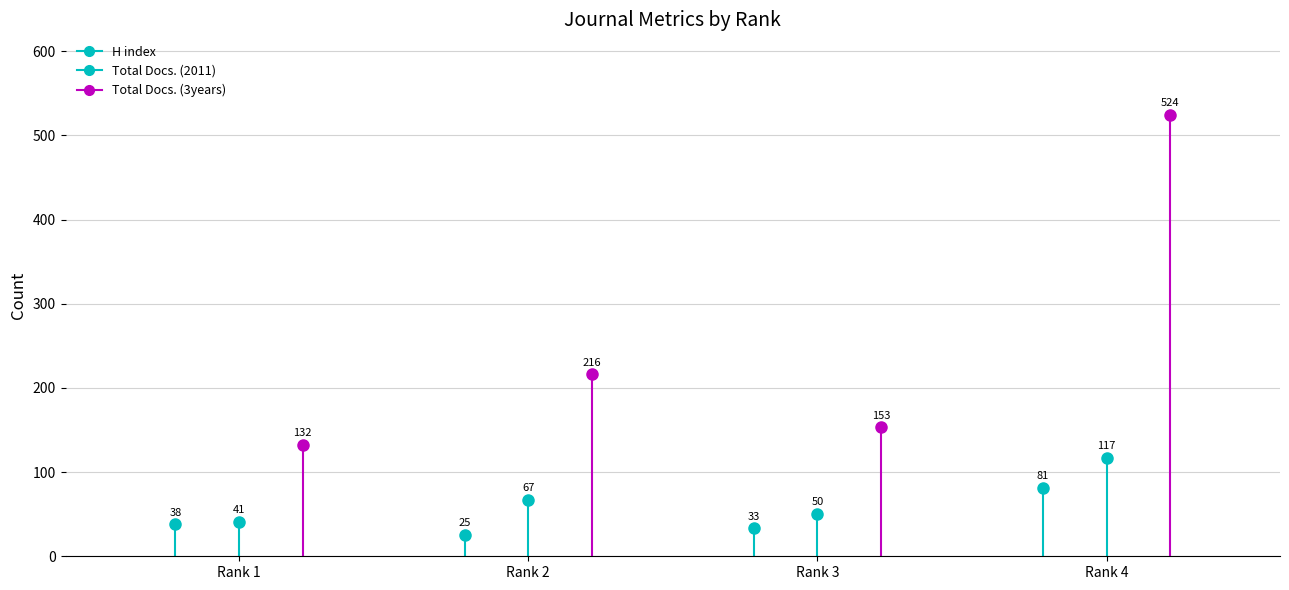

What is the average value of the Total Docs. (2011) series?

69